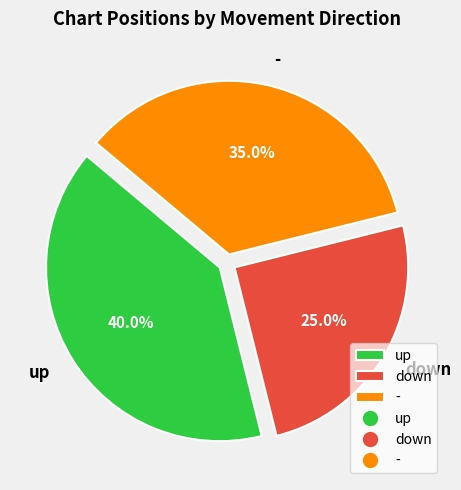

How many slices are in this pie chart?

3